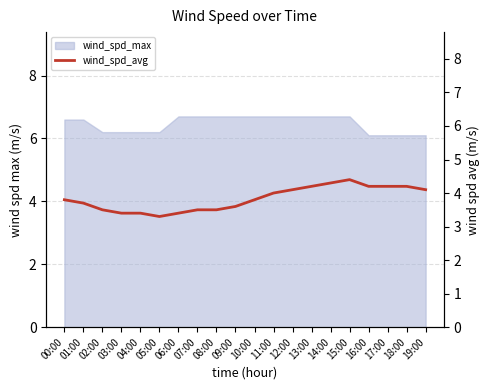

Reading left to right, list all the values displayed in this chart.

3.8	3.7	3.5	3.4	3.4	3.3	3.4	3.5	3.5	3.6	3.8	4.0	4.1	4.2	4.3	4.4	4.2	4.2	4.2	4.1